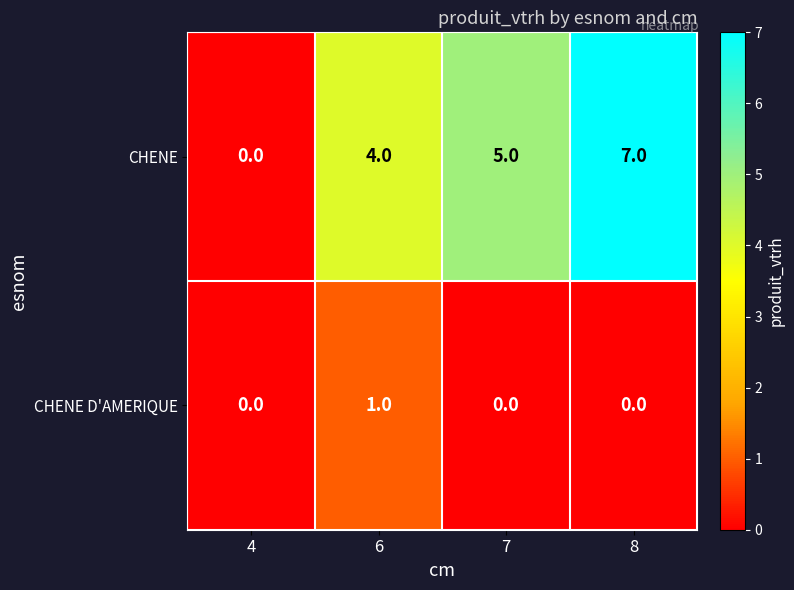

Between 4 and 6, which series saw the biggest shift?

CHENE